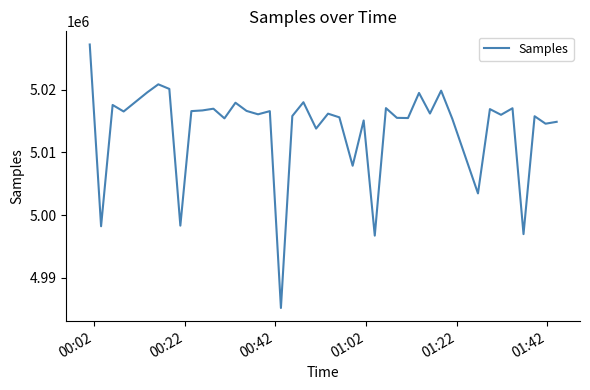

What is the difference between the second highest and minimum values?

35621